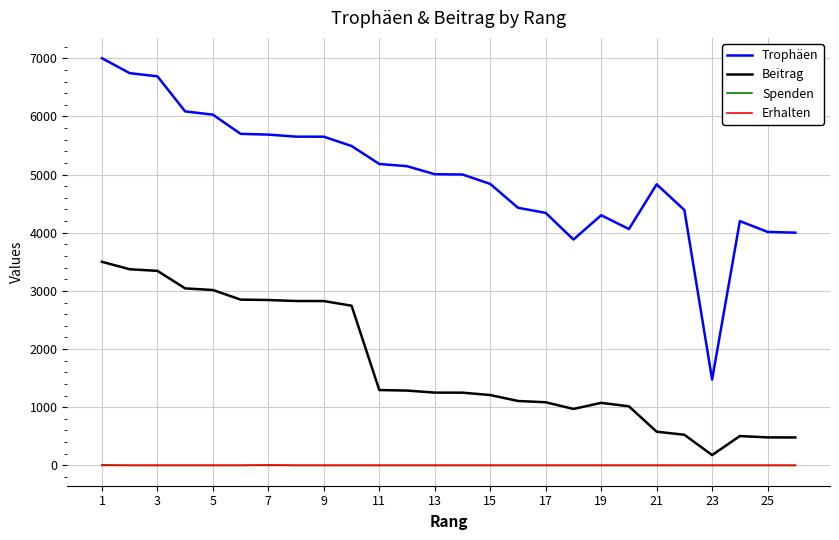

True or false: Erhalten and Trophäen intersect in this chart.

False